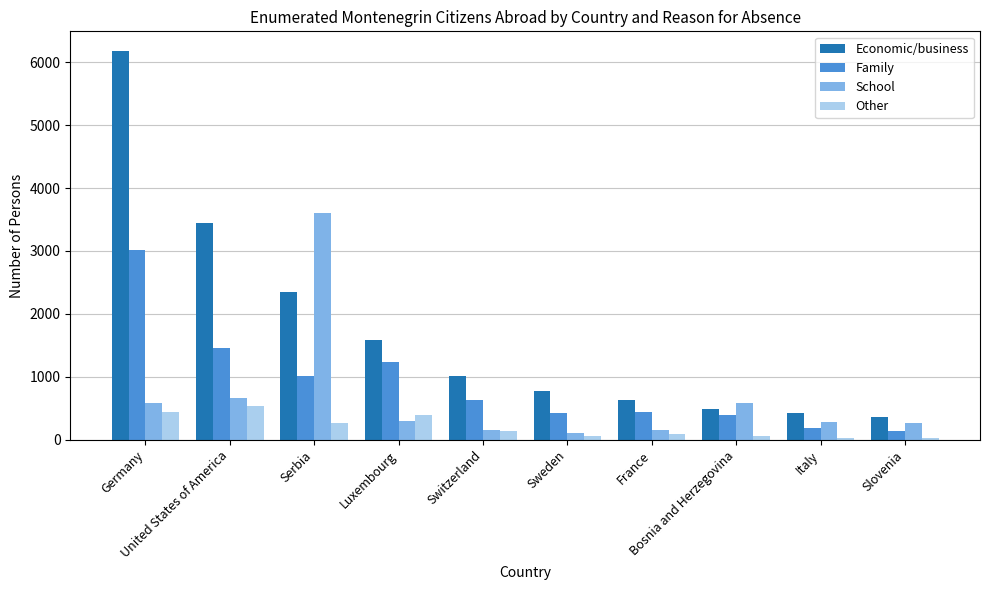

What is the difference between the second highest and second lowest values in the Family series?

1279